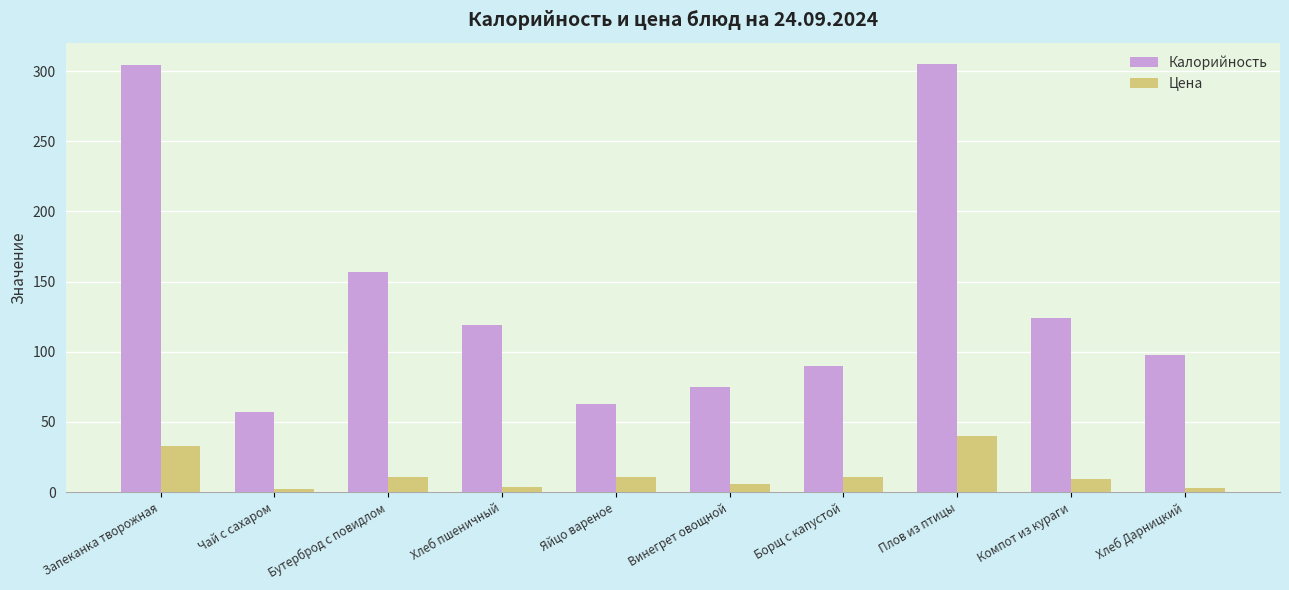

At which label does Калорийность first exceed 119?

Запеканка творожная